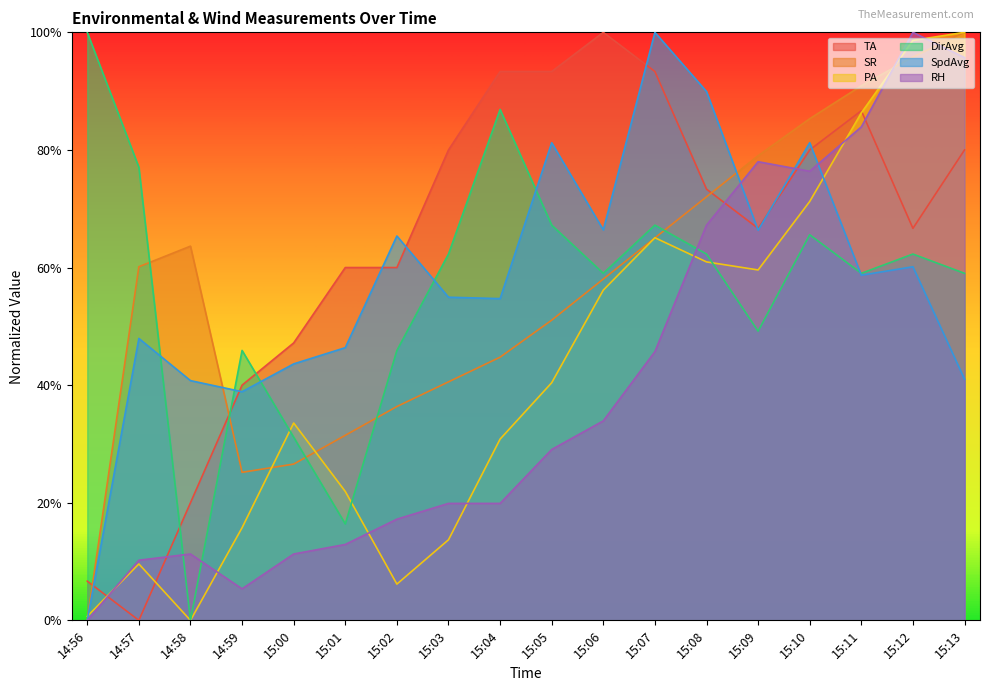

Where does the PA series first go above 40?

15:05